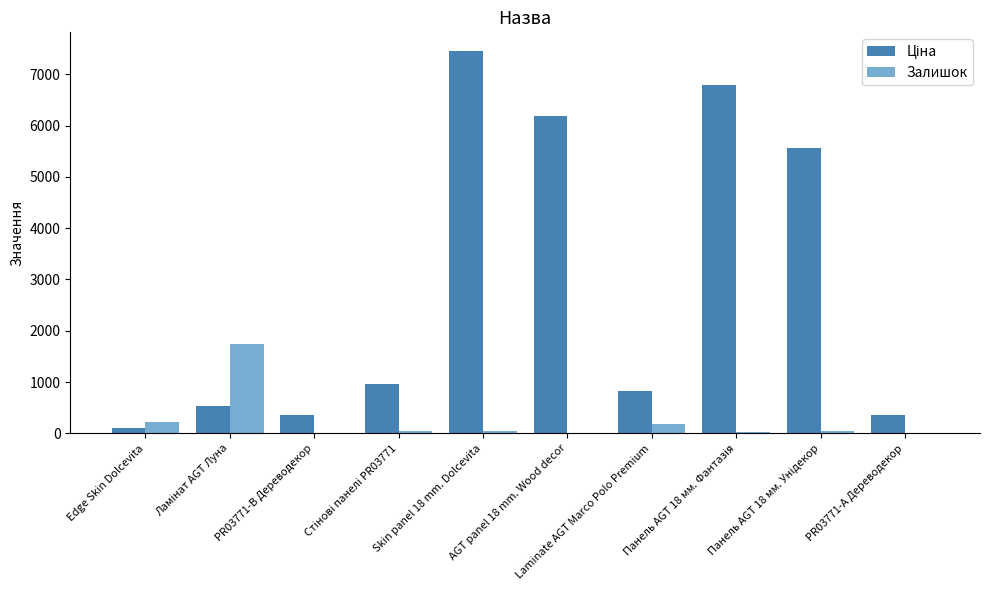

At which category is the sum across all series the highest?

Skin panel 18 mm. Dolcevita